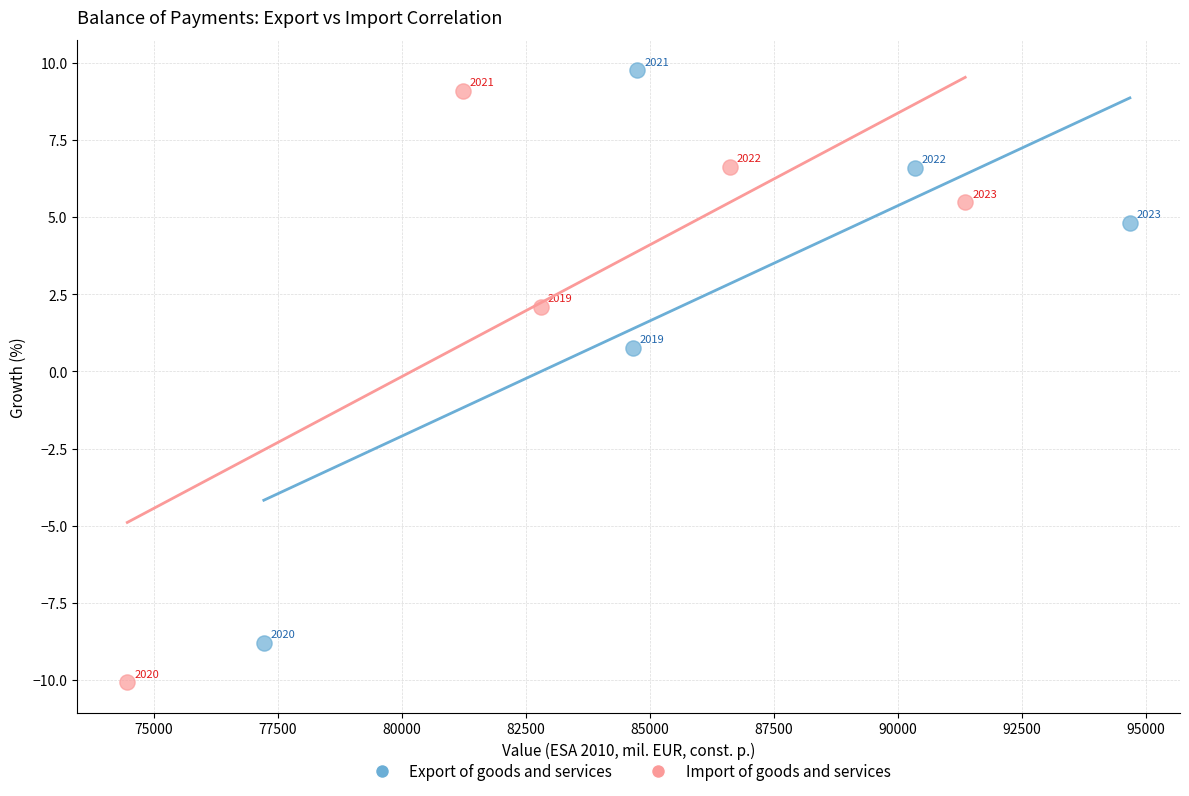

Which series reaches the maximum Y coordinate?

Export of goods and services